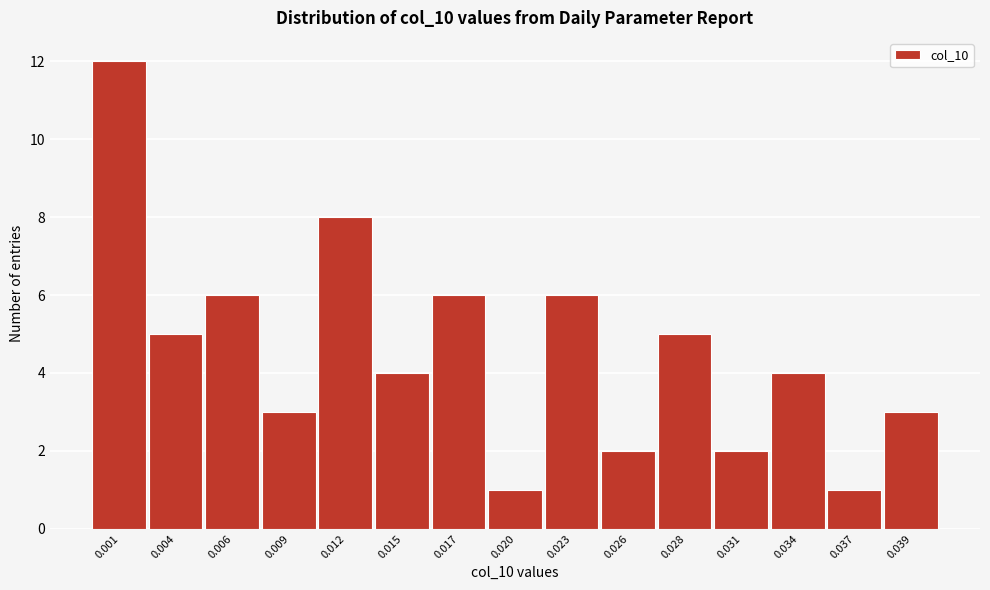

Reading left to right, list all the values displayed in this chart.

12	5	6	3	8	4	6	1	6	2	5	2	4	1	3